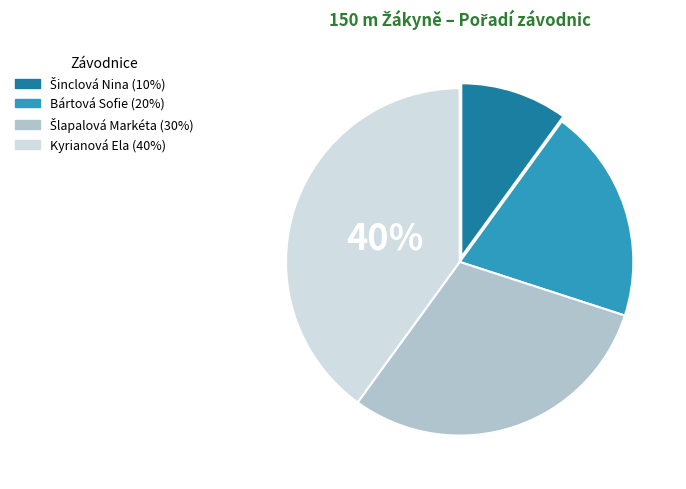

What is the largest slice in the pie chart?

Kyrianová Ela